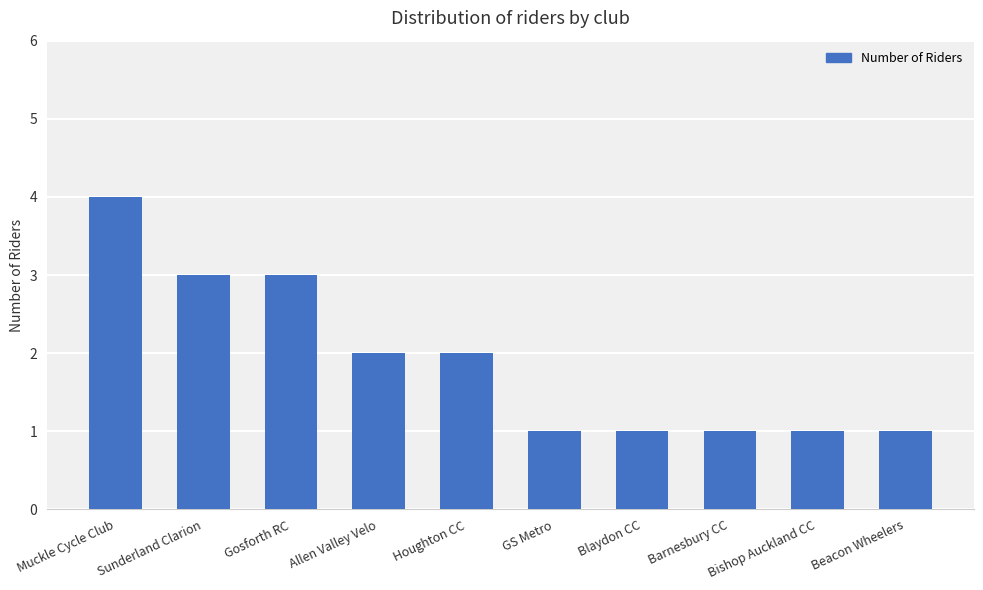

Reading left to right, what are all the values shown in this chart?

4	3	3	2	2	1	1	1	1	1